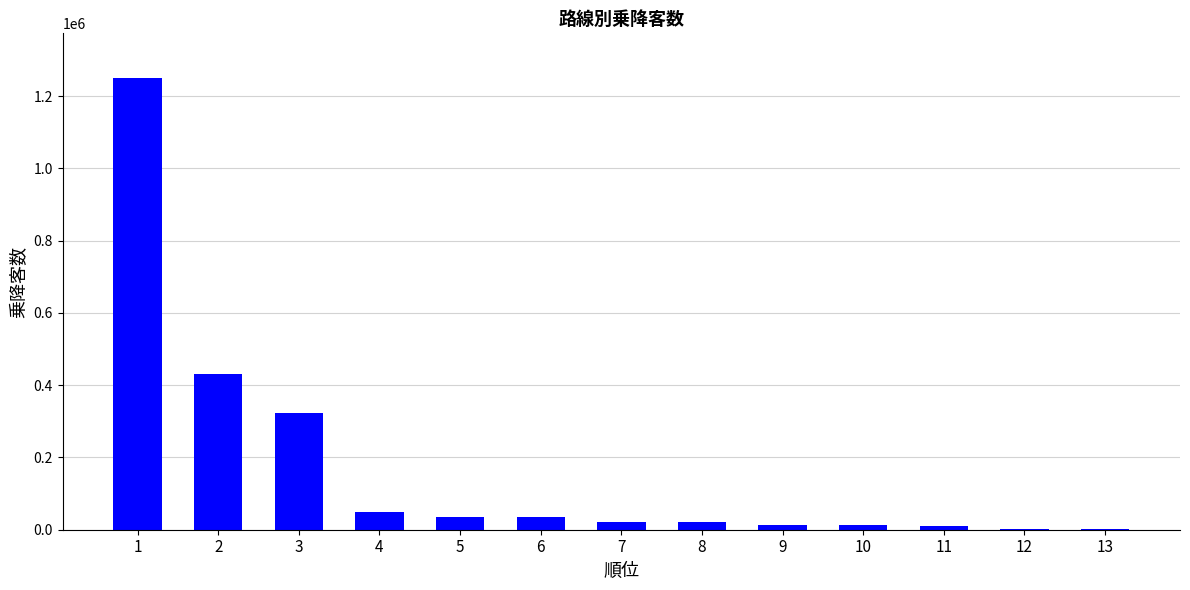

True or false: the data shows 14227 at 9.

True